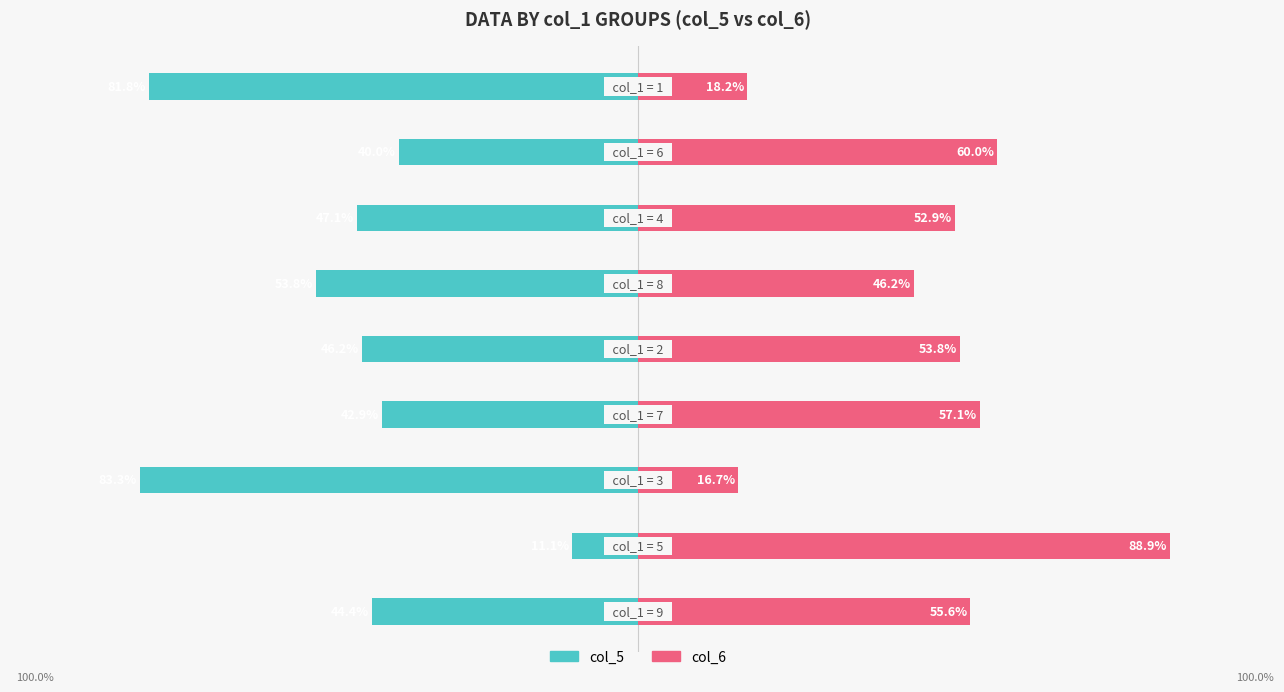

Is the value of col_5 at 25 greater than the value of col_6 at −50?

No